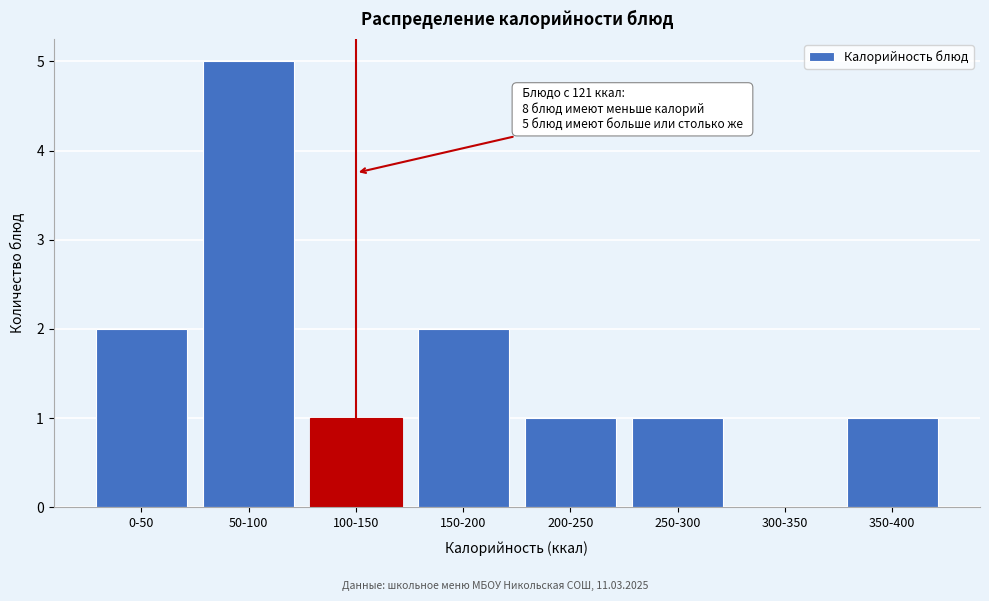

Reading left to right, extract all data points from this chart.

0-50=2	50-100=5	100-150=1	150-200=2	200-250=1	250-300=1	300-350=0	350-400=1